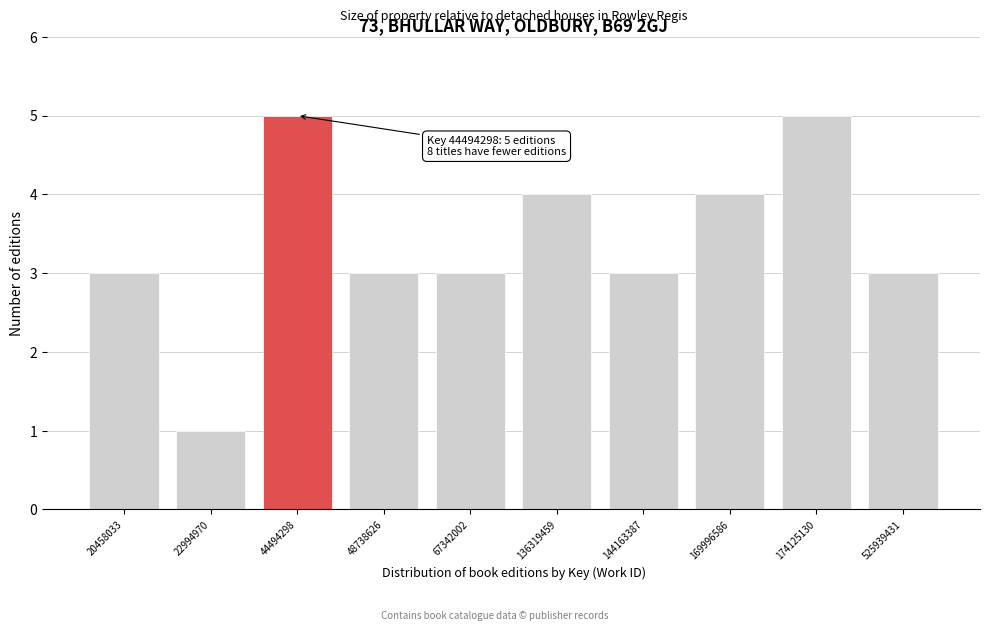

Reading right to left, extract all data points from this chart.

525939431=3	174125130=5	169996586=4	144163387=3	136319459=4	67342002=3	48738626=3	44494298=5	22994970=1	20458033=3